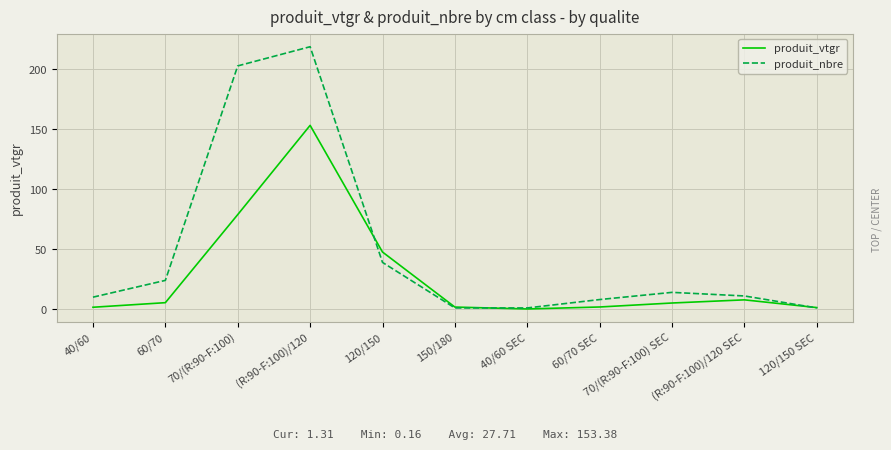

Where is produit_vtgr nearest to the value 76?

70/(R:90-F:100)